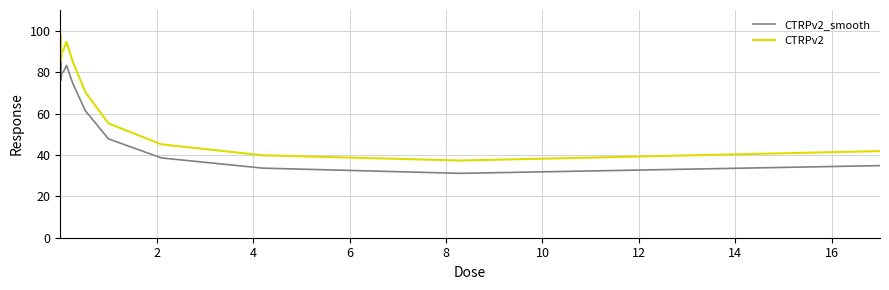

Rank the series by their maximum value, from highest to lowest.

CTRPv2, CTRPv2_smooth